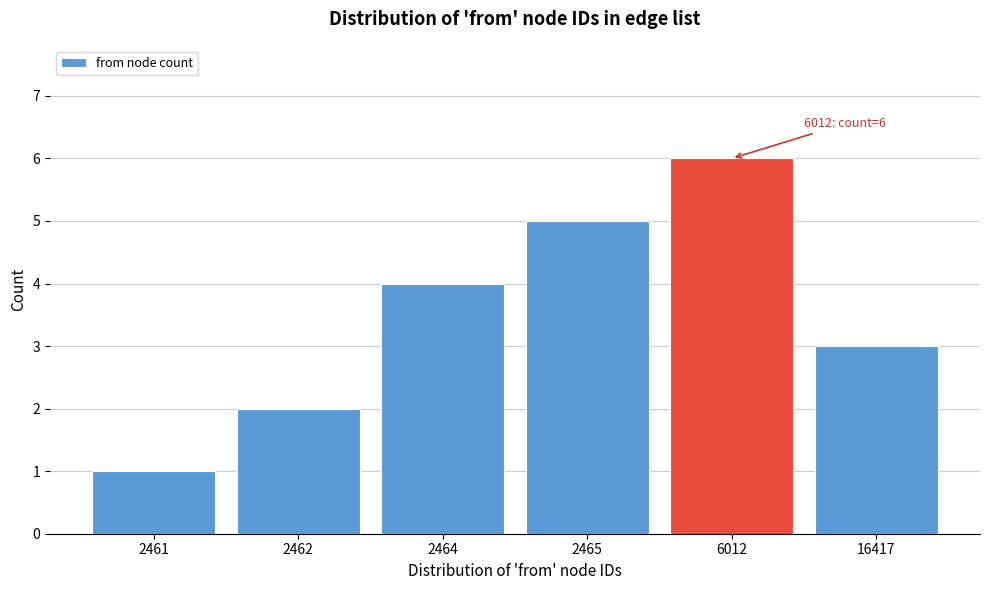

Reading left to right, transcribe all the data shown in this chart.

1	2	4	5	6	3